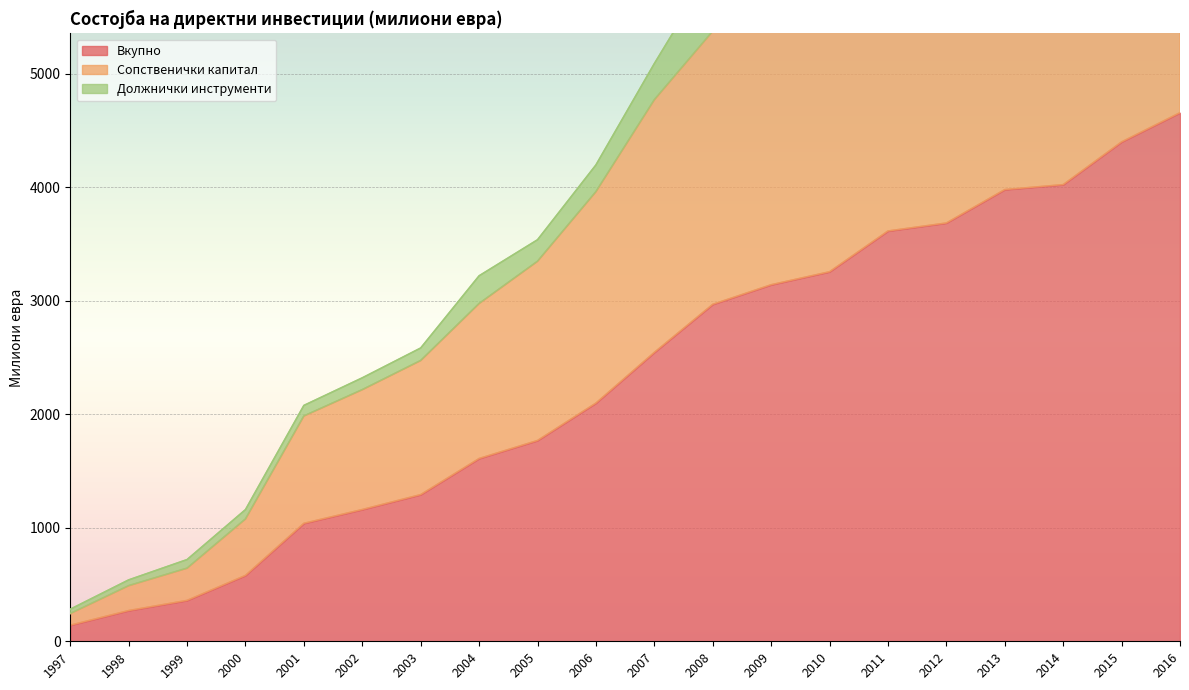

Where is Вкупно nearest to the value 2399?

2007